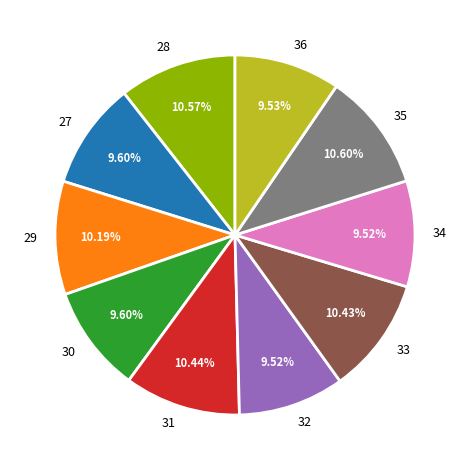

Count the number of slices in the pie.

10